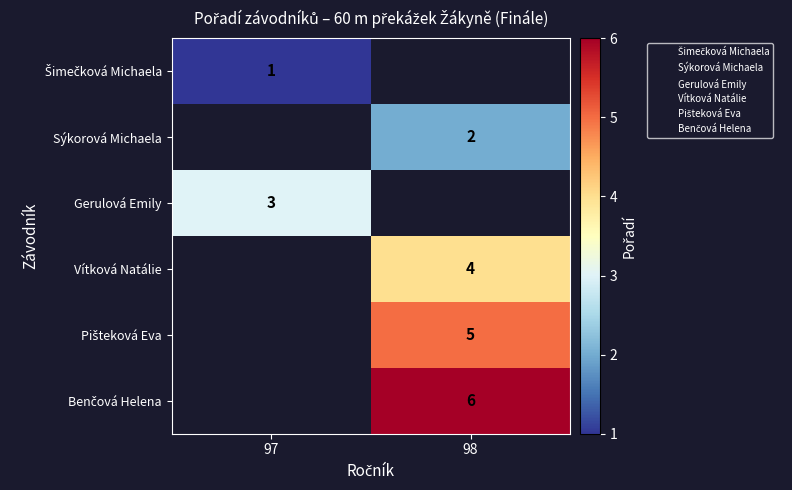

What is the maximum value shown in the chart?

6.0